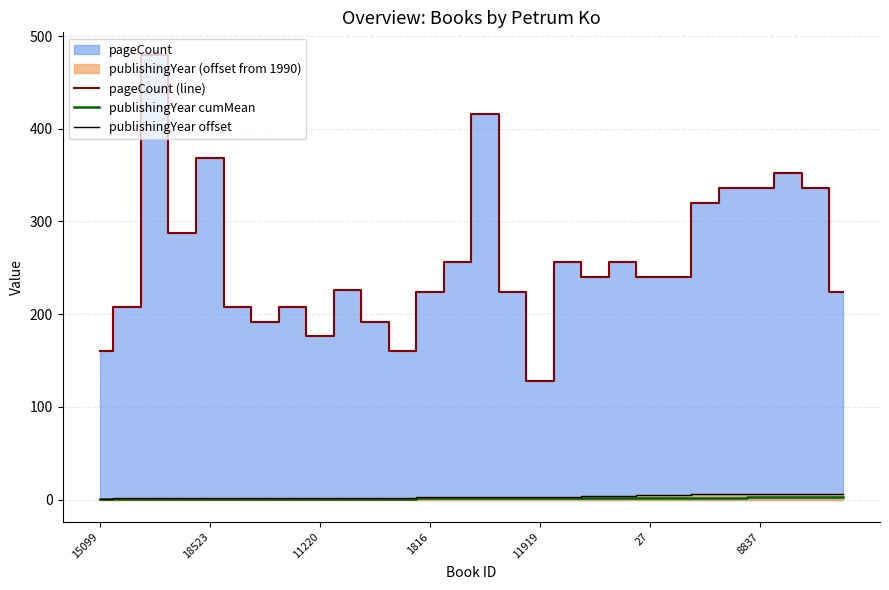

At how many categories does at least one series exceed 430?

1